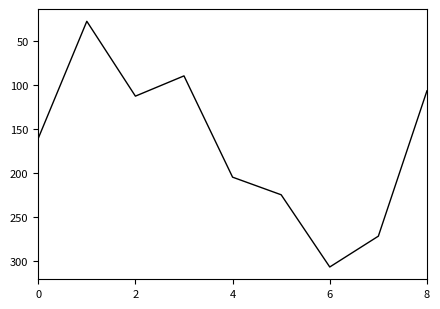

What is the smallest value displayed?

28